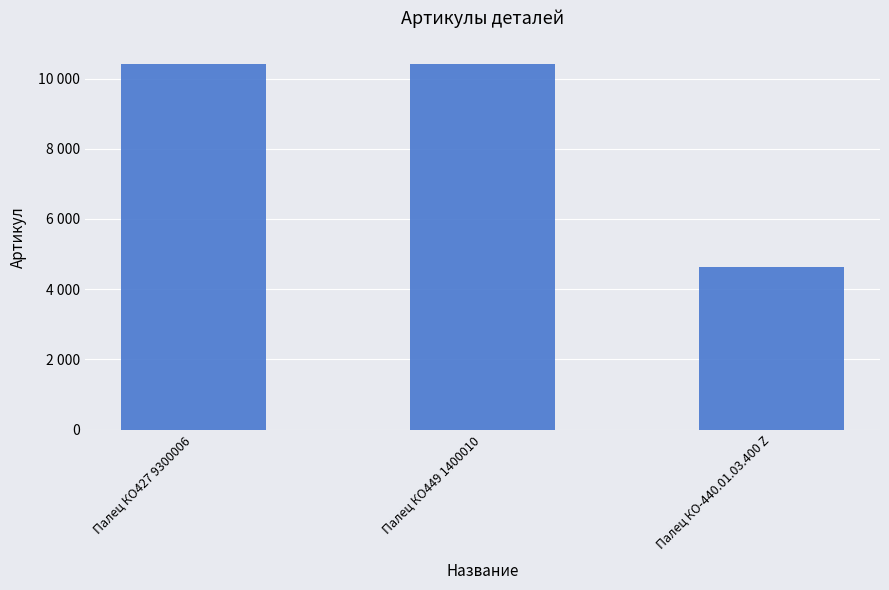

Approximately how many times larger is the value at Палец КО-440.01.03.400 Z compared to Палец КО427 9300006?

0.4